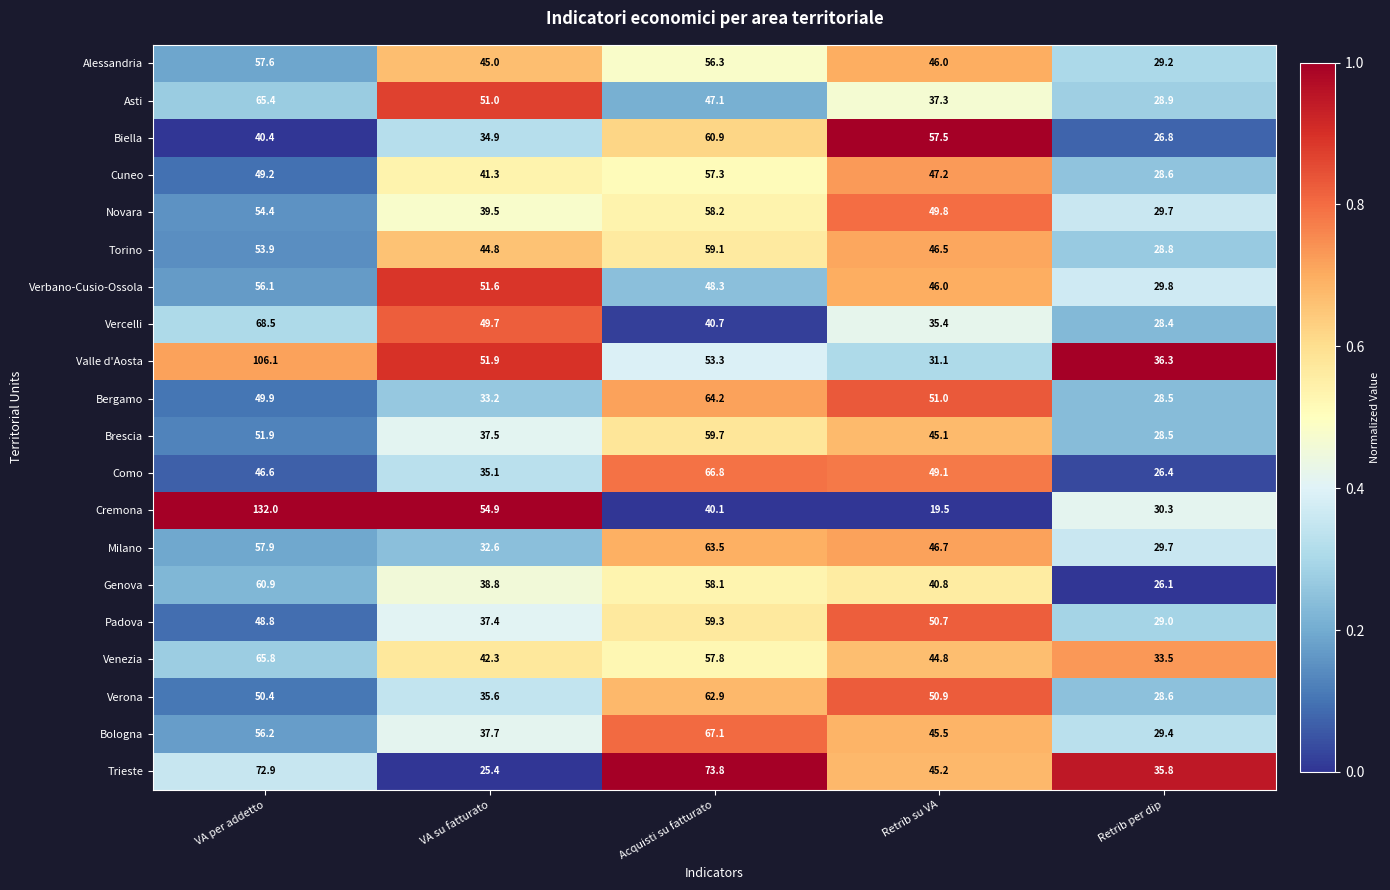

At which category is the sum across all series the highest?

VA per addetto